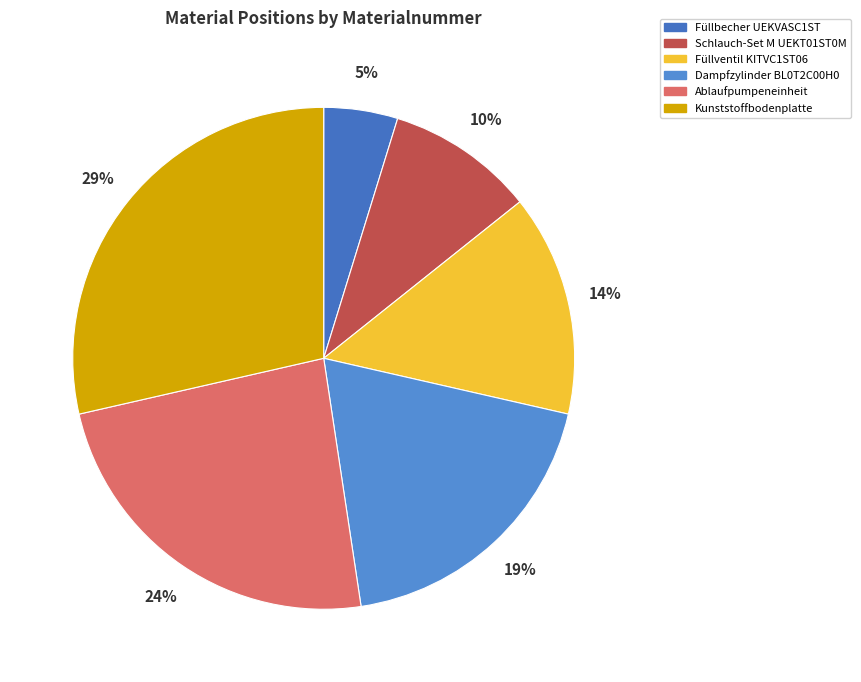

How many slices are in this pie chart?

6